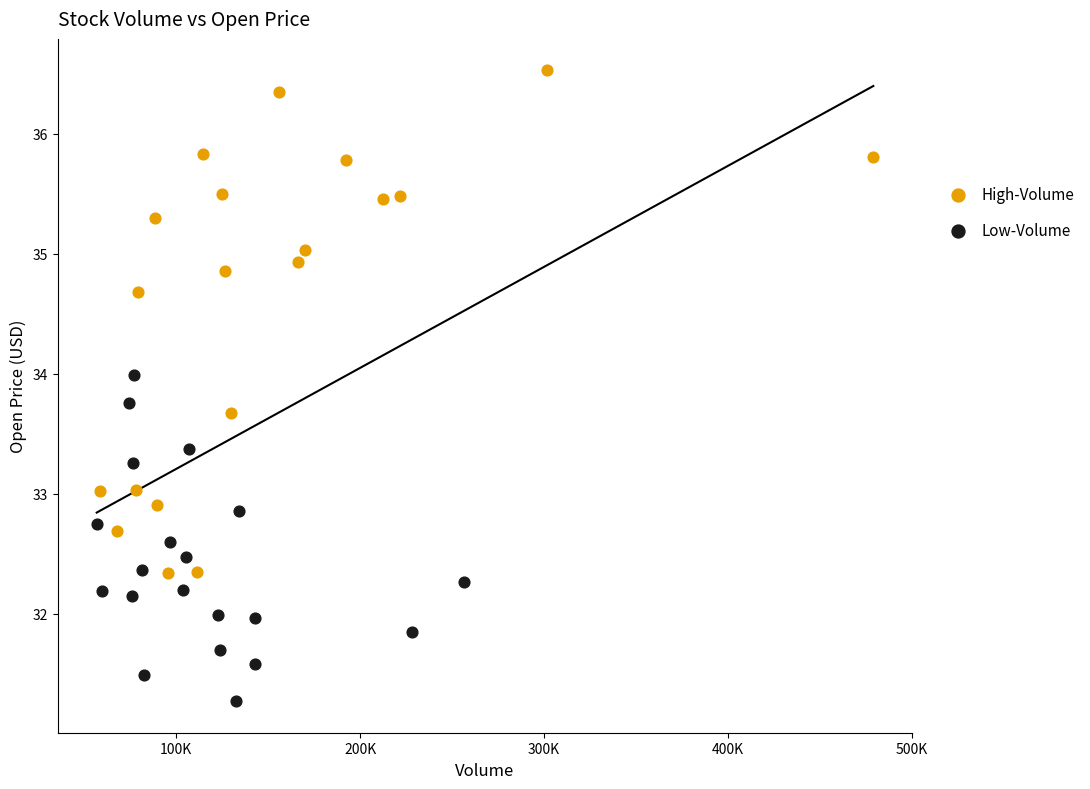

Which series reaches the maximum Y coordinate?

High-Volume